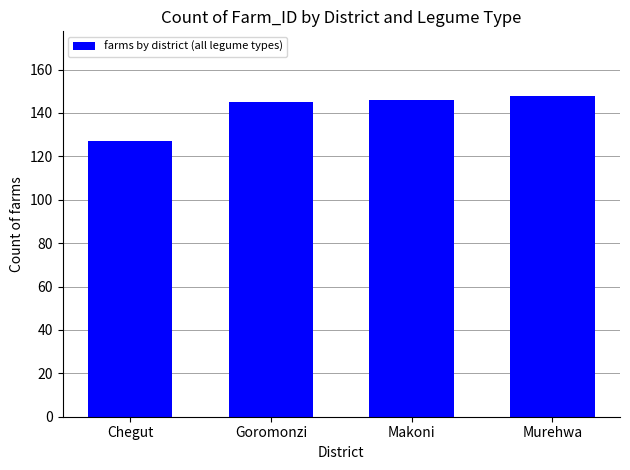

The value at Goromonzi is 57. True or false?

False